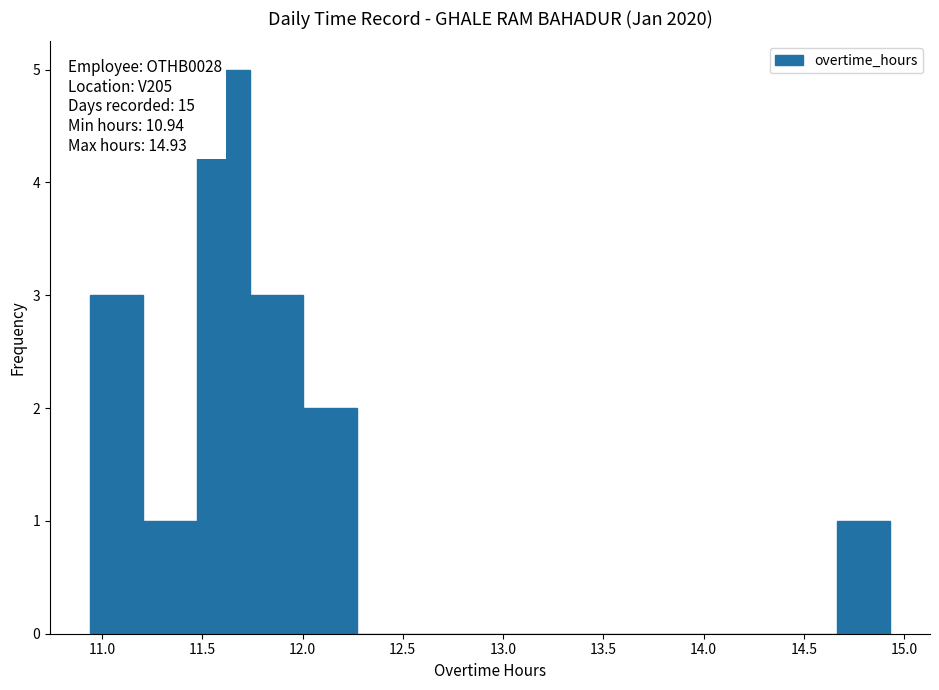

Which range on the x-axis has the tallest bar?

11.45 to 11.75